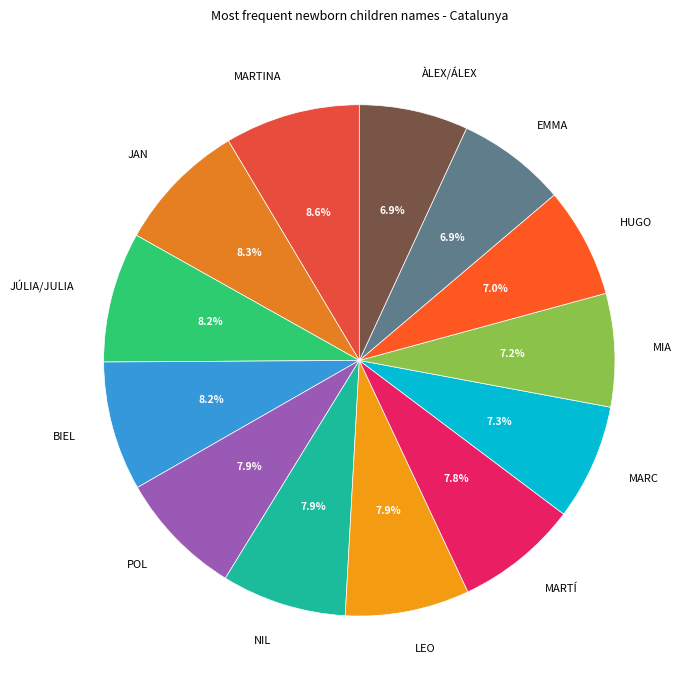

To the nearest percent, what portion does ÀLEX/ÁLEX represent?

7%